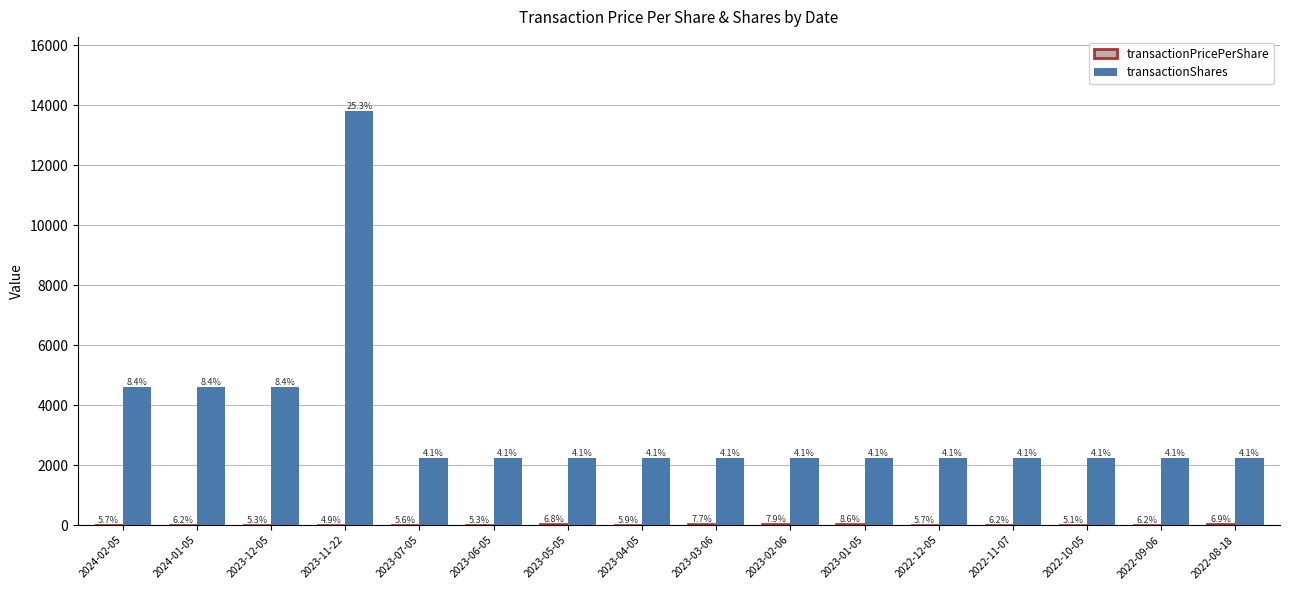

Count the transactionShares values in the range 2250 to 4600.

15